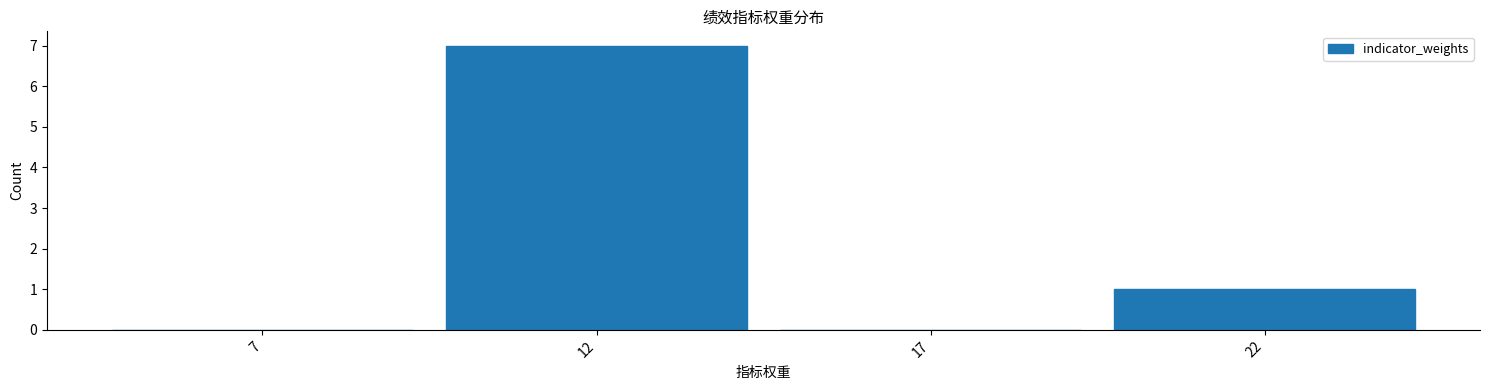

Reading left to right, transcribe all the data shown in this chart.

7=0	12=7	17=0	22=1